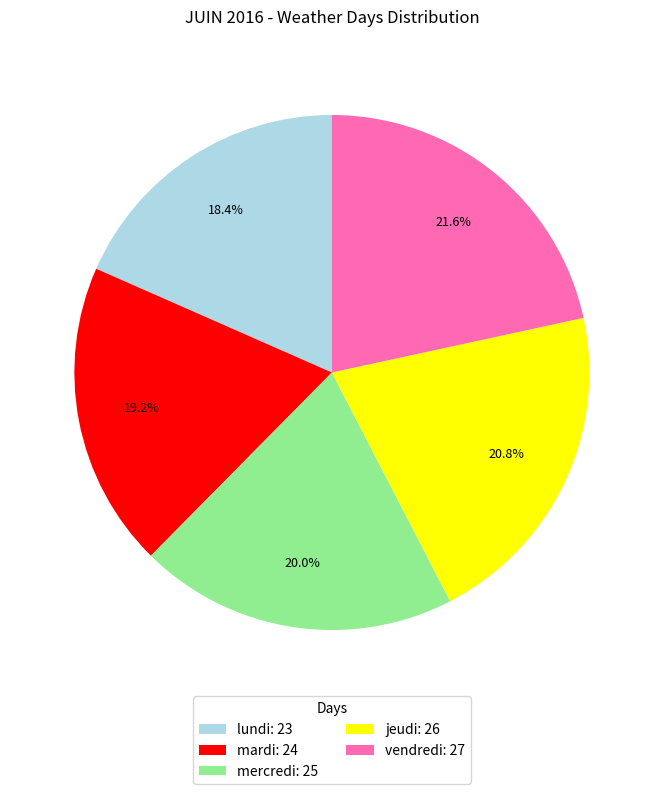

True or false: jeudi accounts for 21% of the total.

True